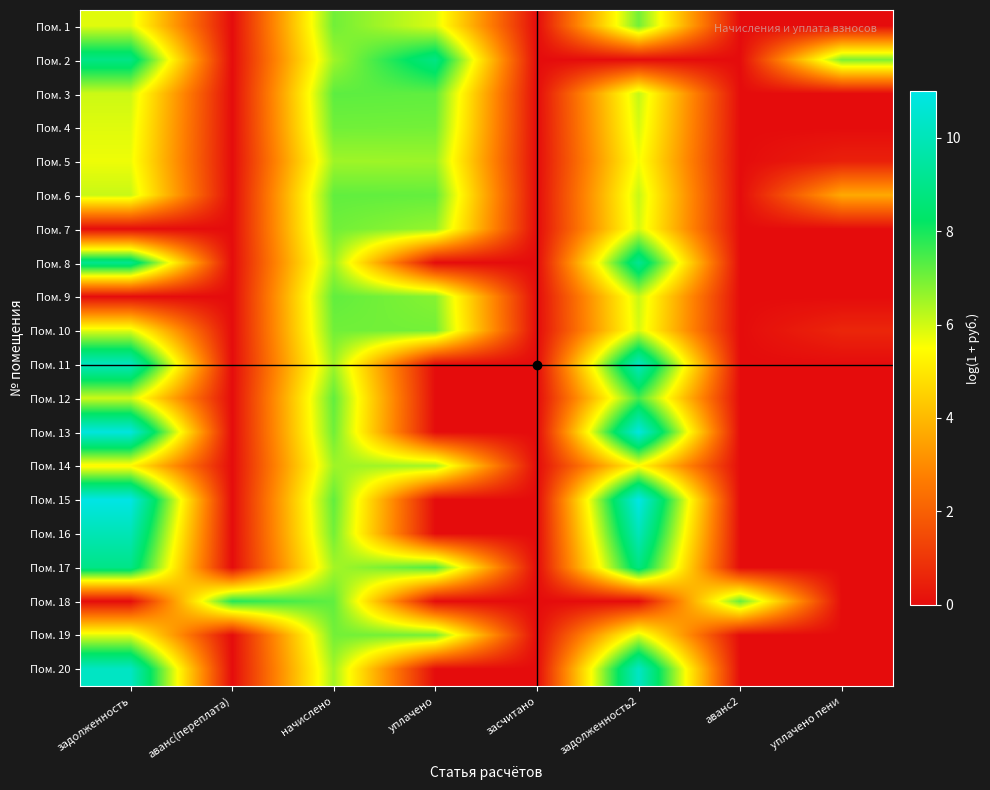

Which series has the largest total across all categories?

Пом. 17